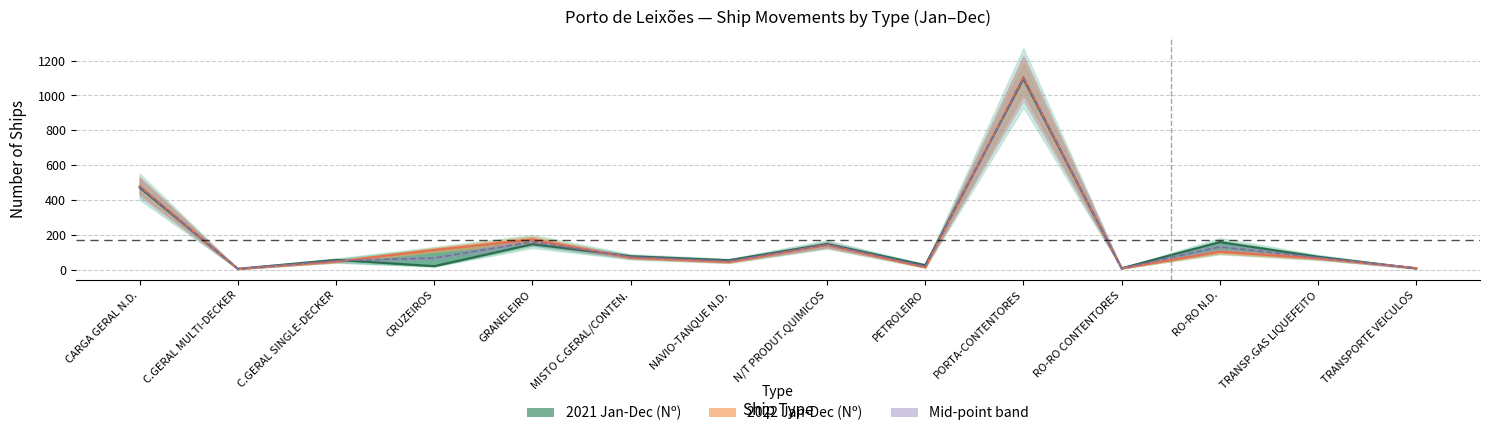

What is the value of the 2022 Jan-Dec (Nº) point at the 9th from the left?

13